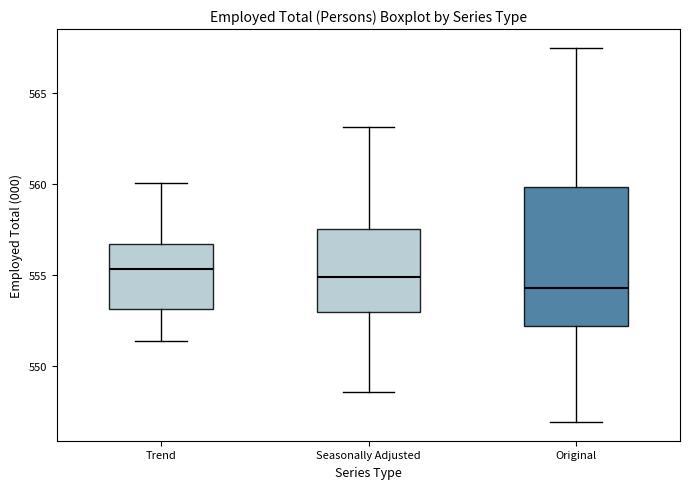

Which box's median line is the lowest?

Original